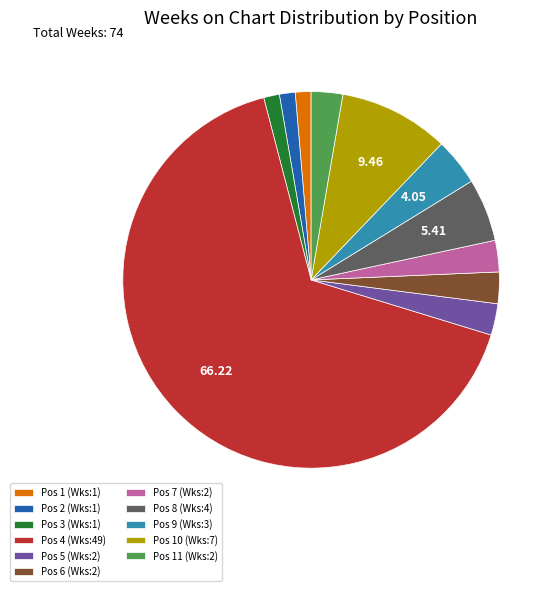

Do Pos 6 (Wks:2) and Pos 2 (Wks:1) together represent more than half of the pie?

No